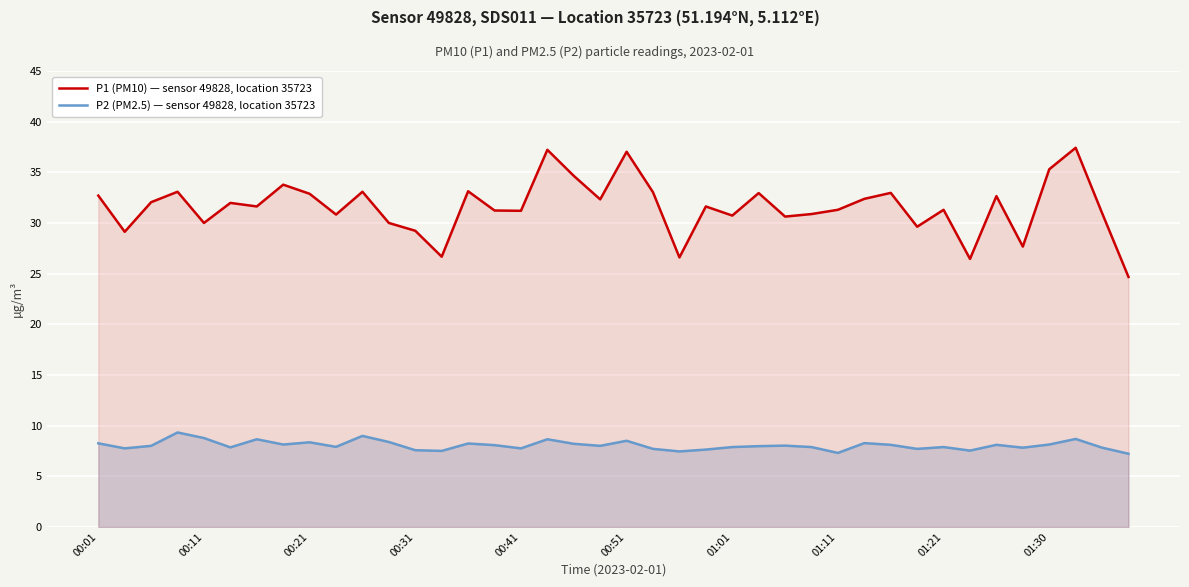

What is the maximum value shown in the chart?

37.4